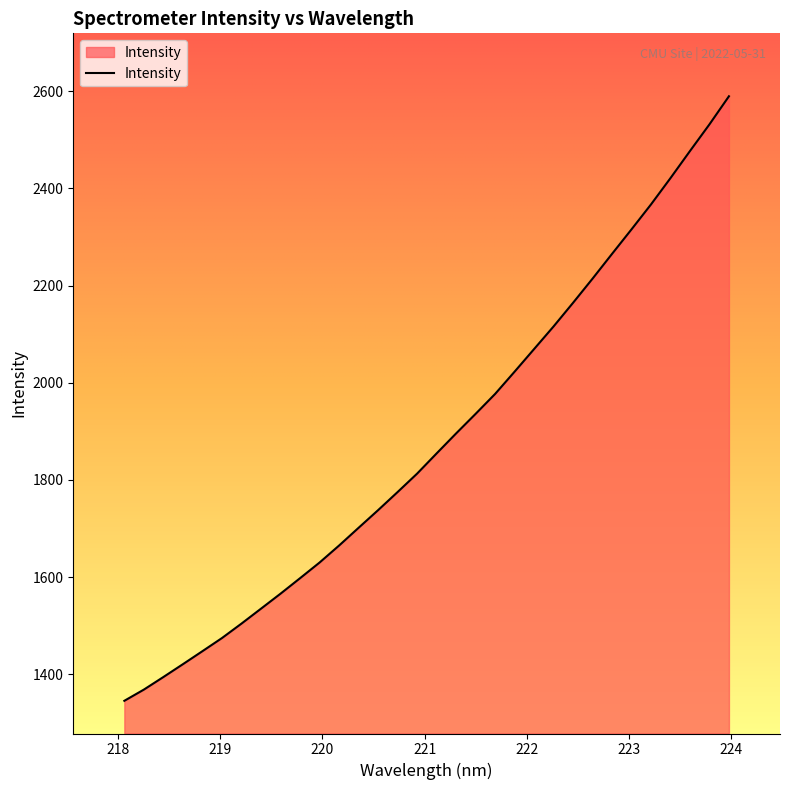

What is the difference between the maximum and minimum values?

1243.8